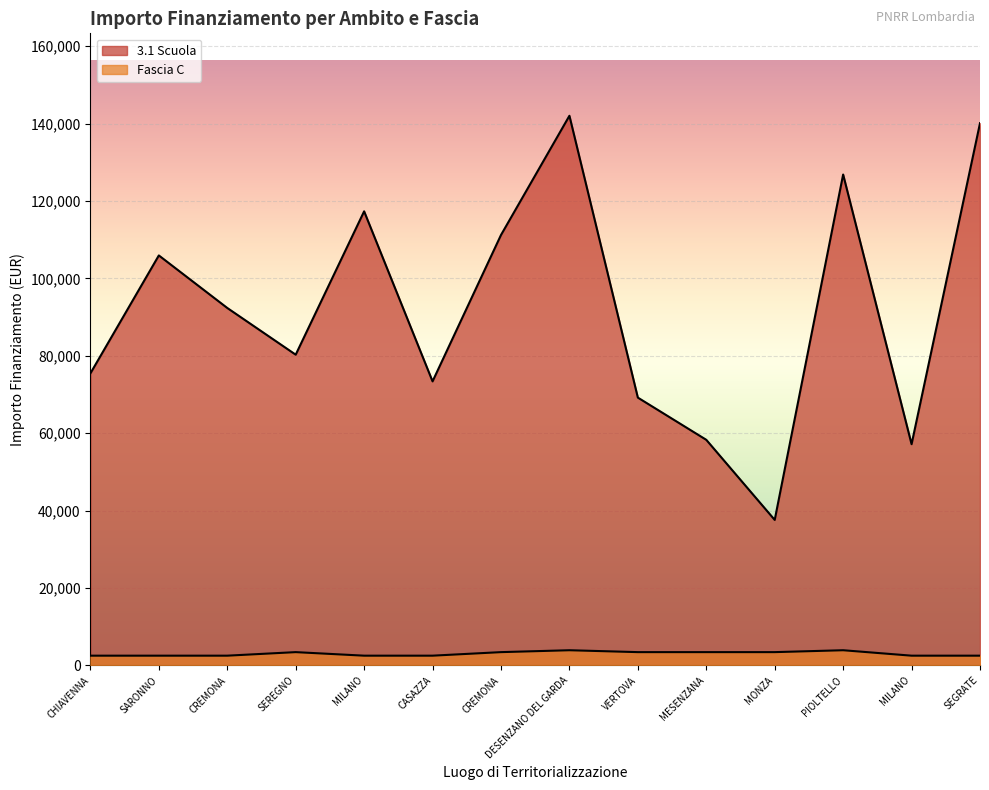

What are all the series names shown in the legend?

3.1 Scuola, Fascia C